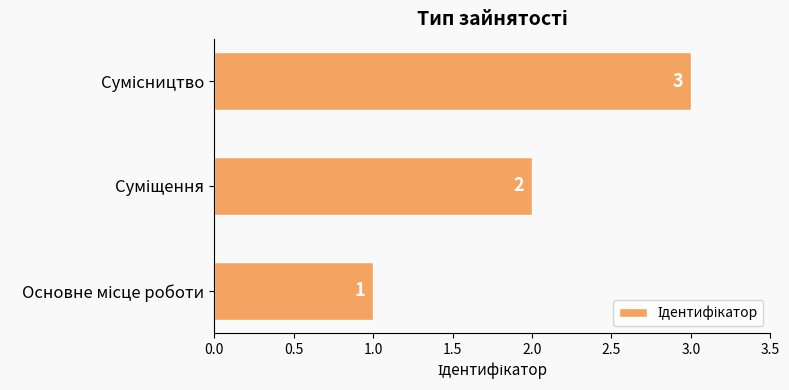

Count the values in the range 1 to 3.

3